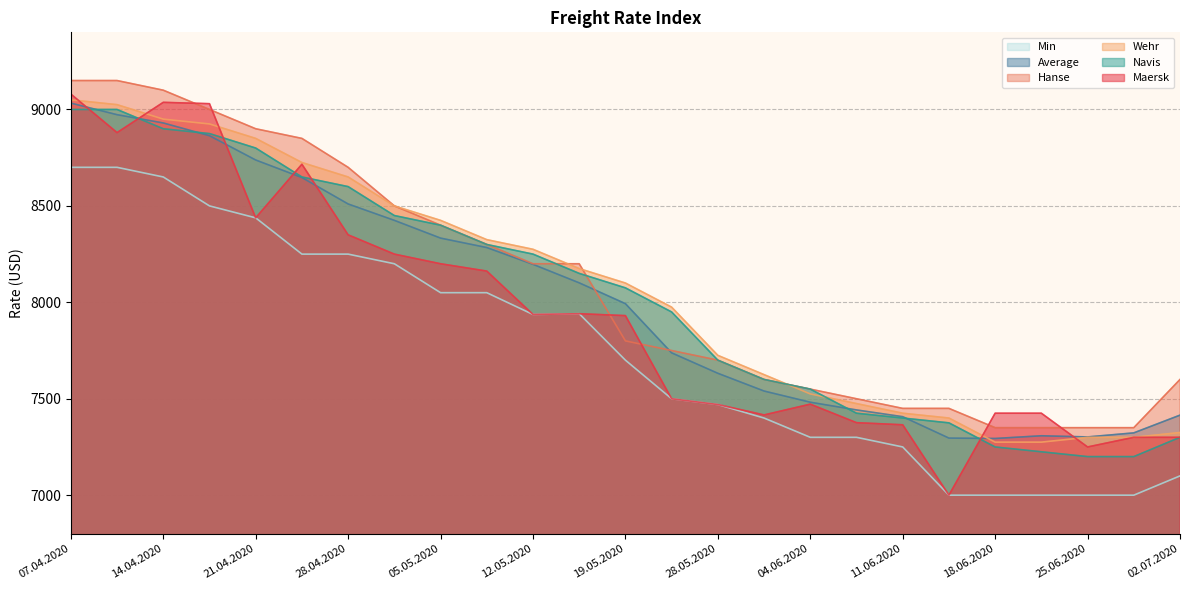

Which series changed the most between 28.05.2020 and 30.06.2020?

Navis